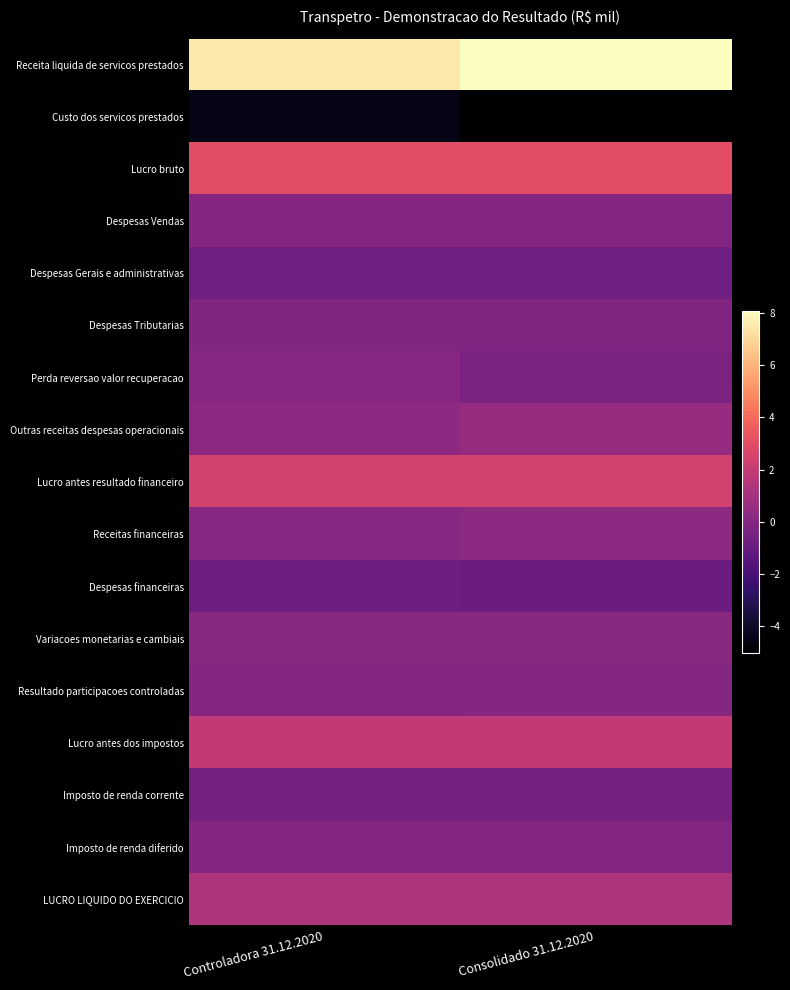

Which series changed the most between Controladora 31.12.2020 and Consolidado 31.12.2020?

Receita liquida de servicos prestados